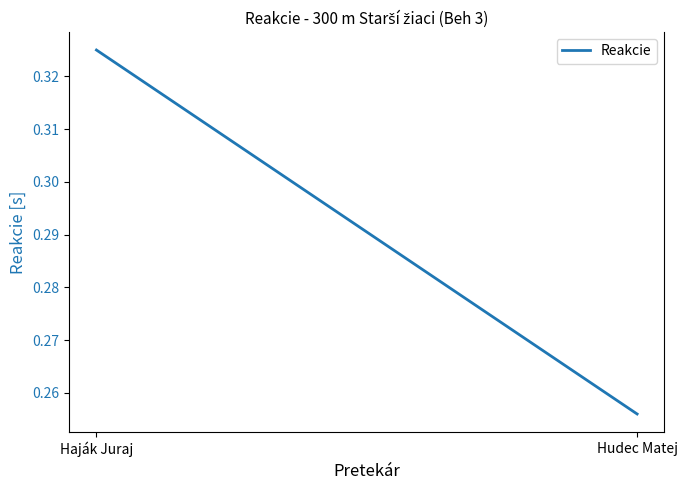

Reading left to right, what are all the values shown in this chart?

Haják Juraj=0.3	Hudec Matej=0.3